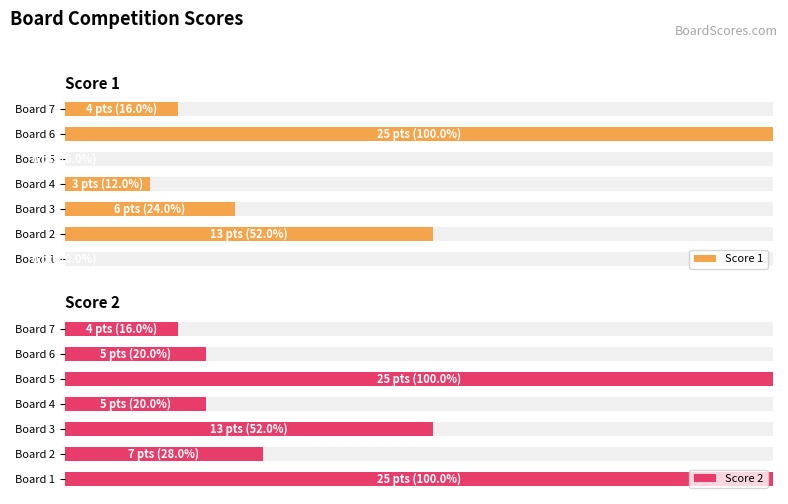

What is the average value of the Score 1 series?

29.1